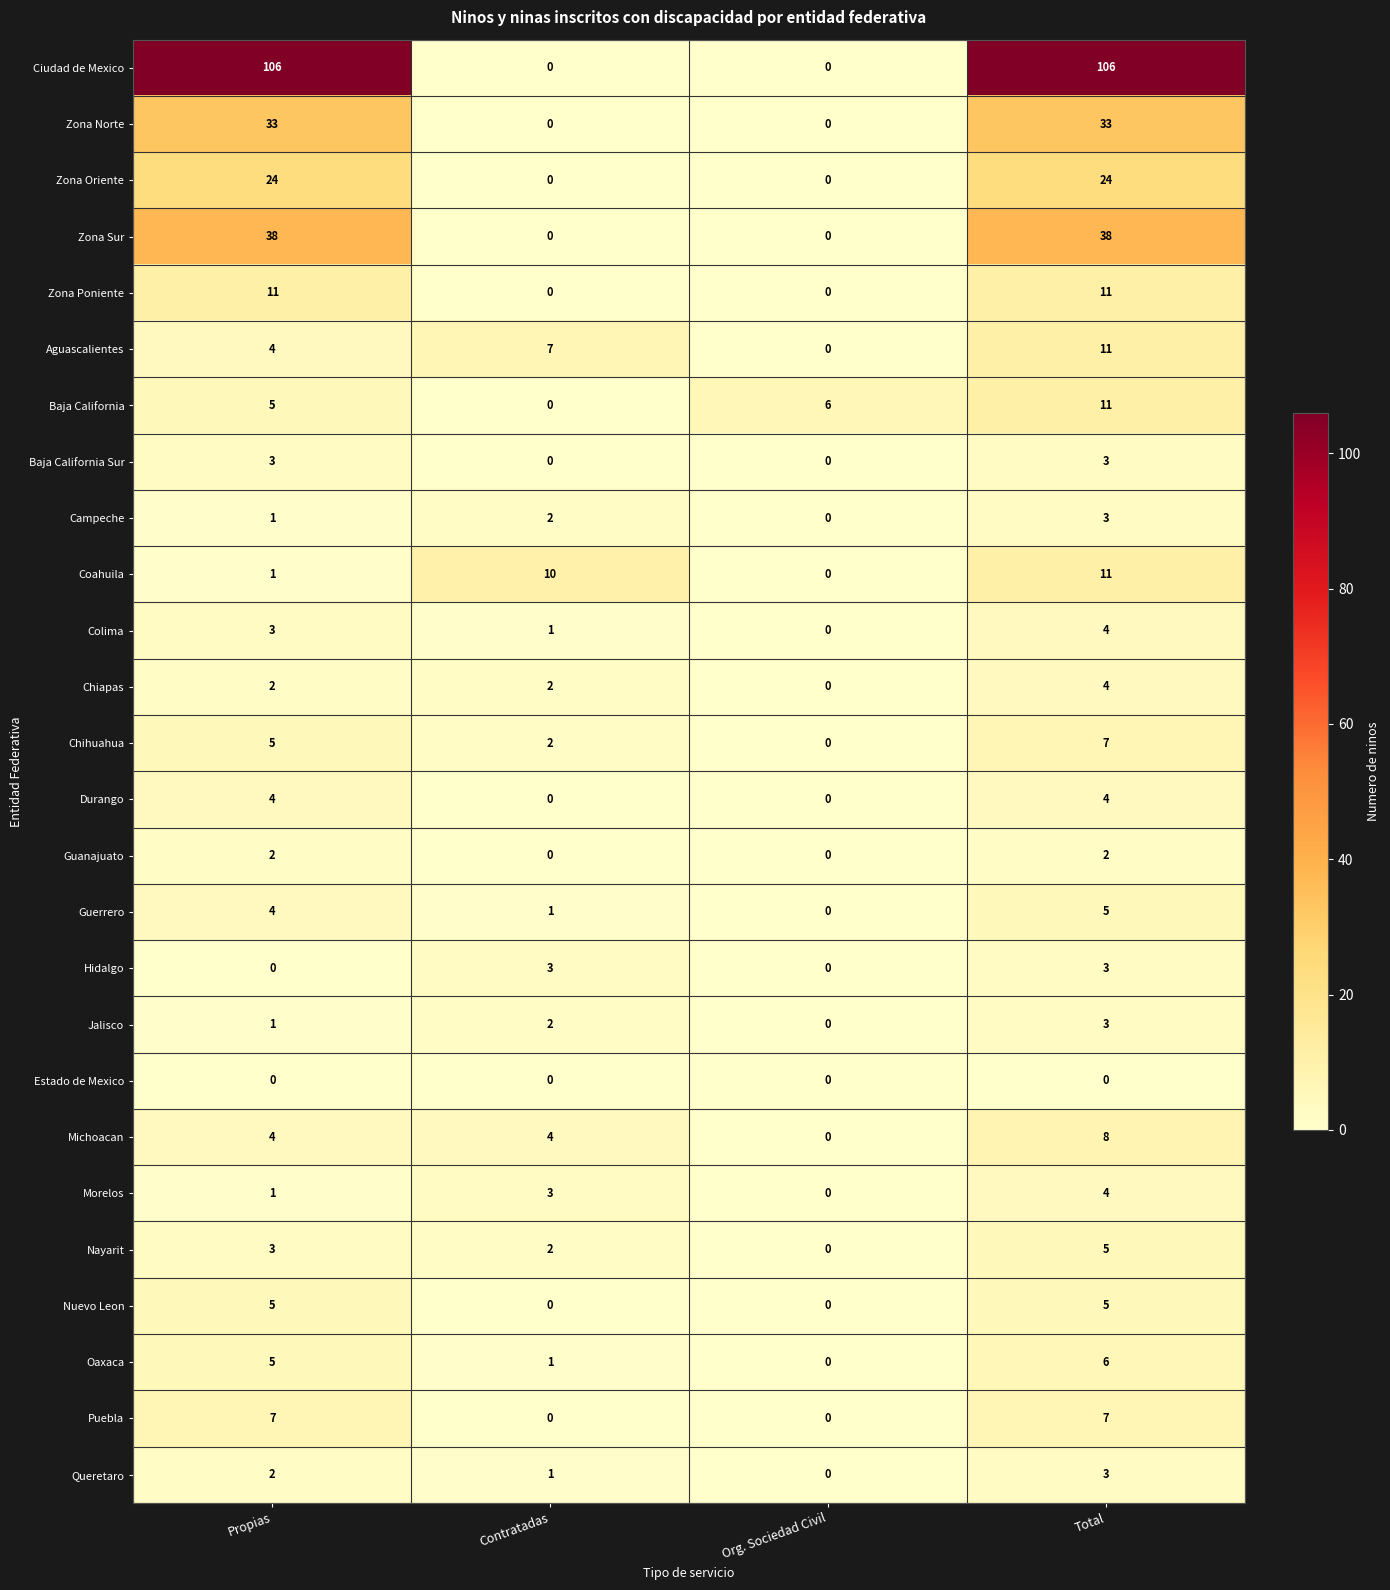

Count the Zona Oriente values in the range 0 to 24.

4